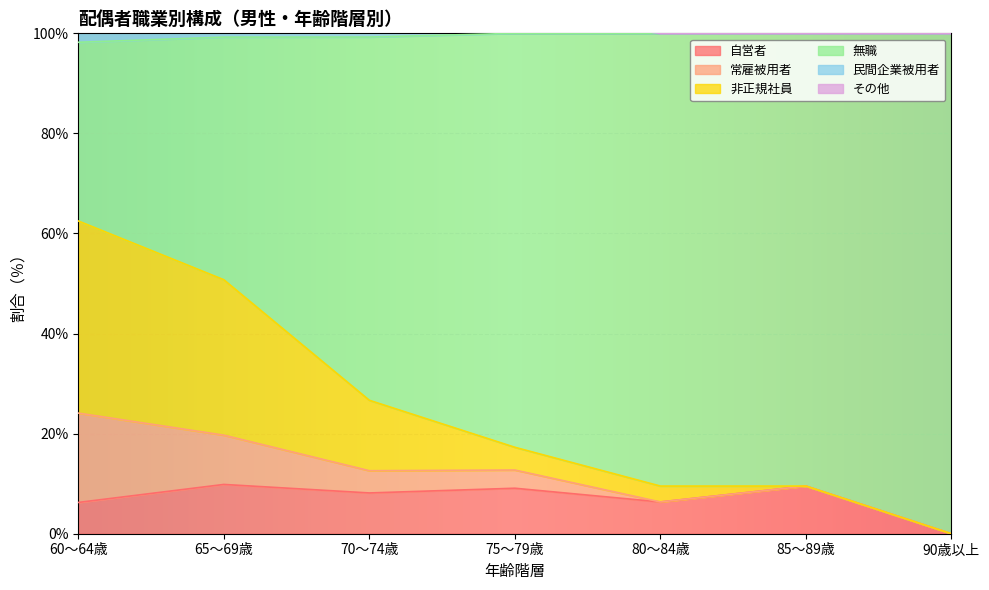

List the labels in order of 民間企業被用者 value, largest first.

60～64歳, 65～69歳, 75～79歳, 70～74歳, 85～89歳, 90歳以上, 80～84歳